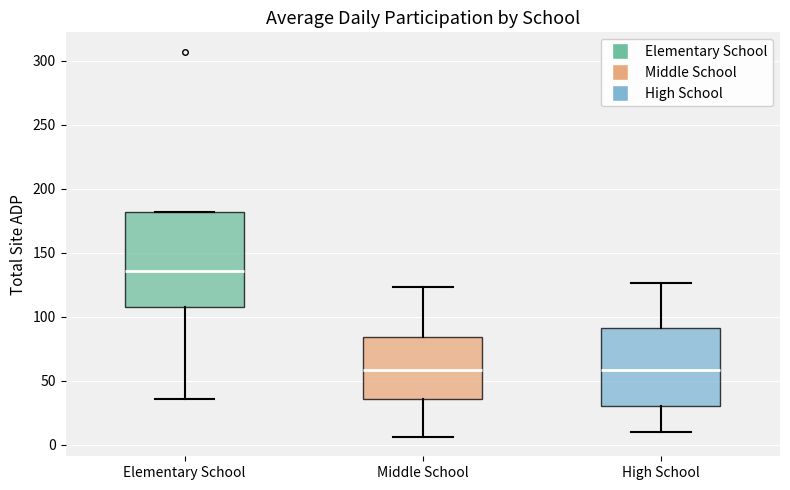

Where does the median line of the box for Middle School sit on the y-axis? The values are not printed on the chart, so give them approximately, as read against the axis.

60